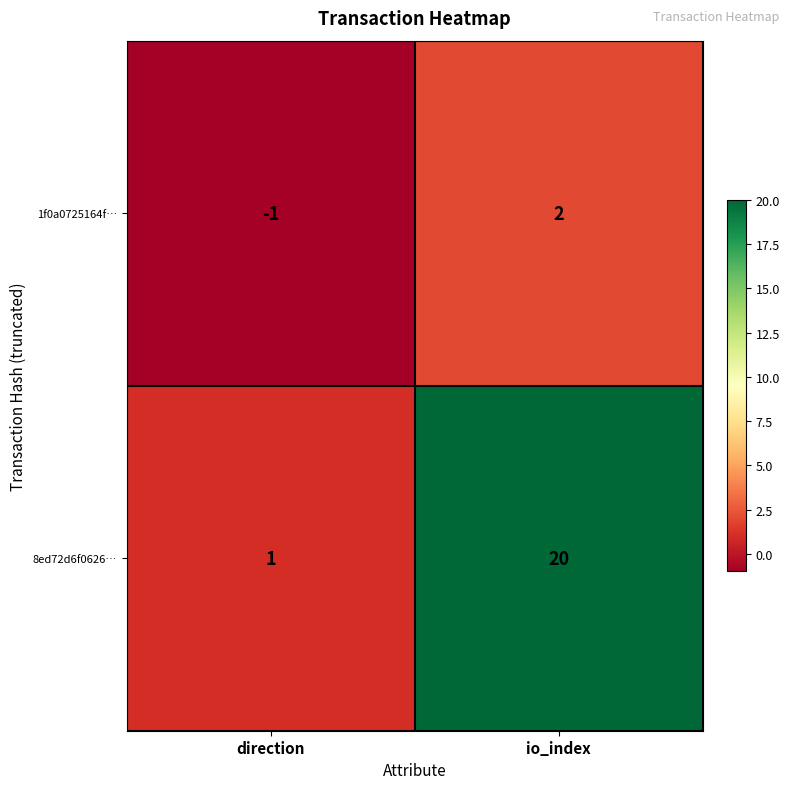

What is the sum of all 8ed72d6f0626… values?

21